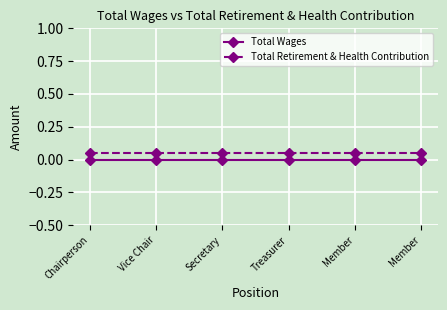

What are all the series names shown in the legend?

Total Wages, Total Retirement & Health Contribution